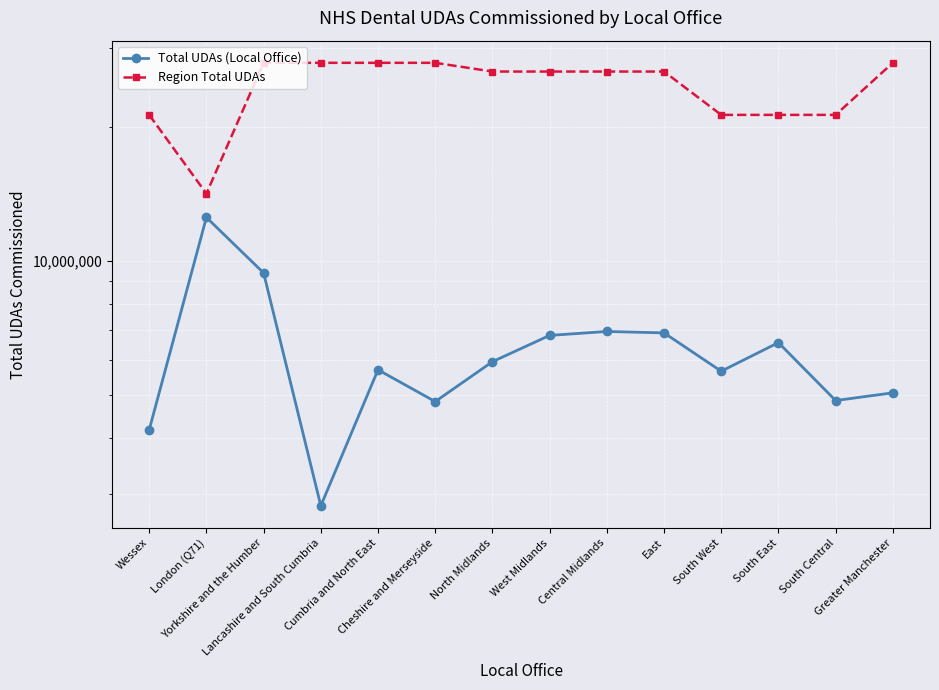

What are all the series names shown in the legend?

Total UDAs (Local Office), Region Total UDAs